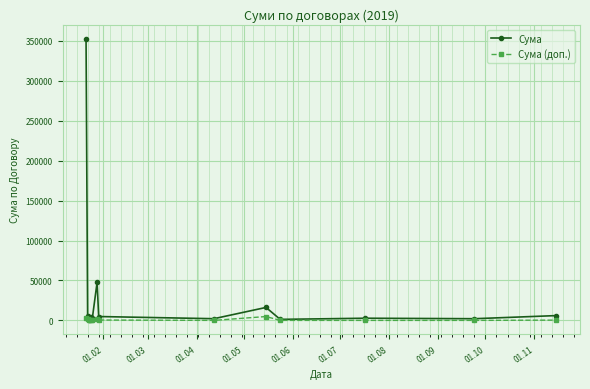

Rank the series by their maximum value, from highest to lowest.

Сума, Сума (доп.)